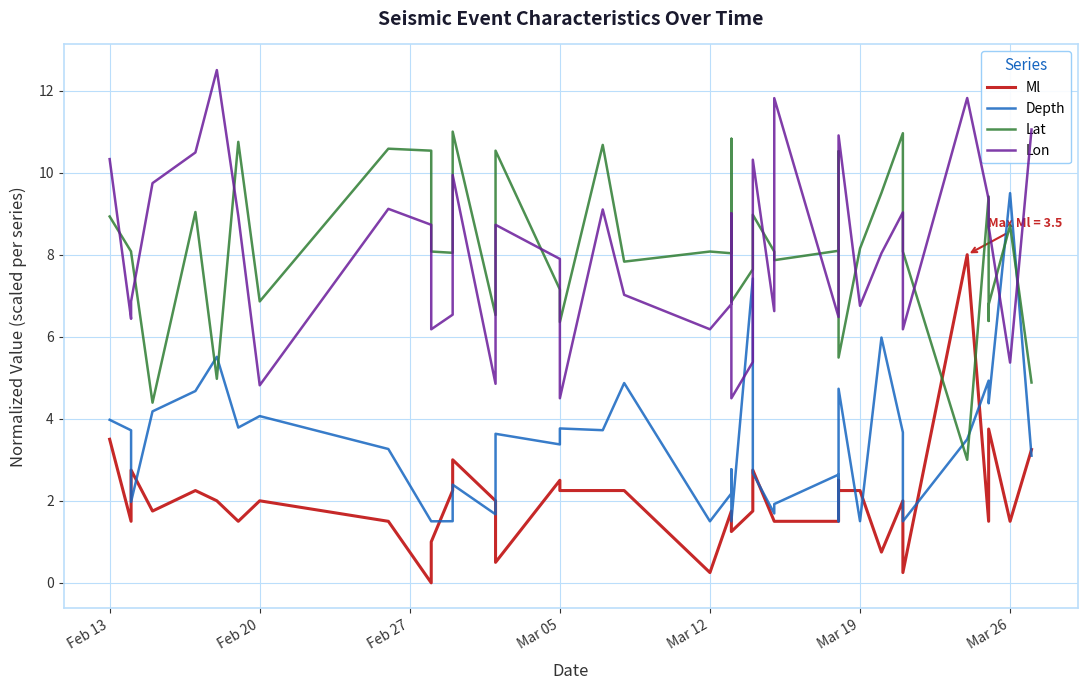

What is the maximum value for Lon?

12.5